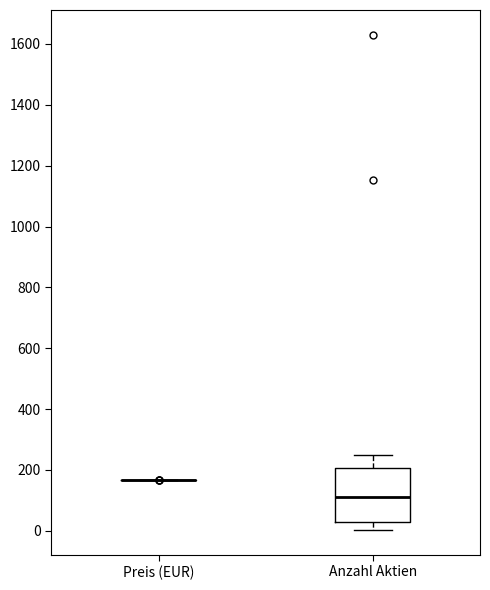

Which box is the tallest, from its lower edge to its upper edge?

Anzahl Aktien